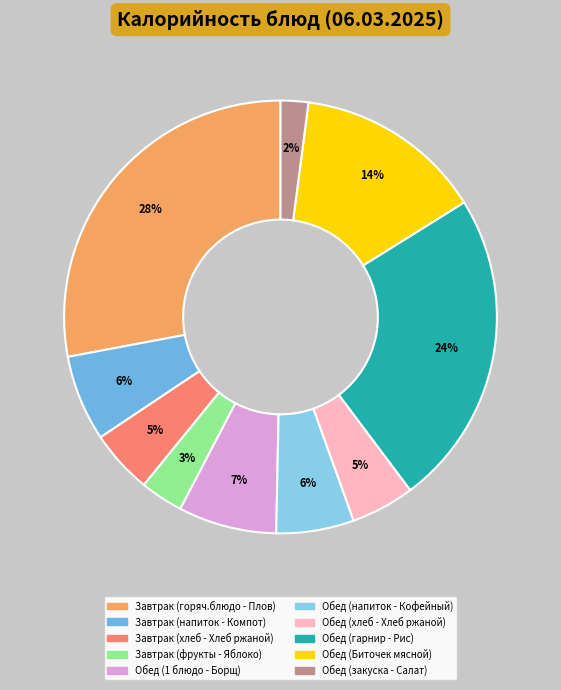

To the nearest percent, what portion does Завтрак (фрукты - Яблоко) represent?

3%